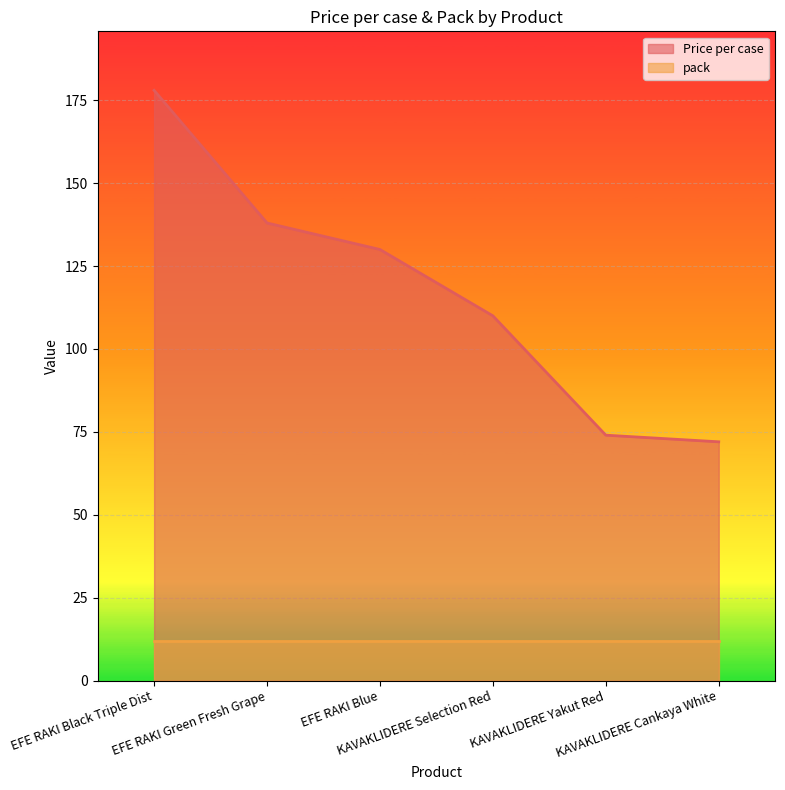

Is it true that the value at EFE RAKI Black Triple Dist is 178?

True